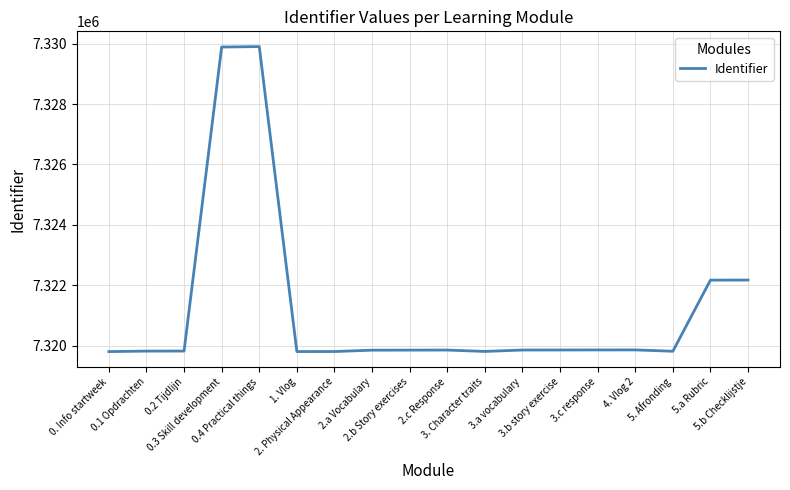

What is the difference between the maximum and minimum values?

10095